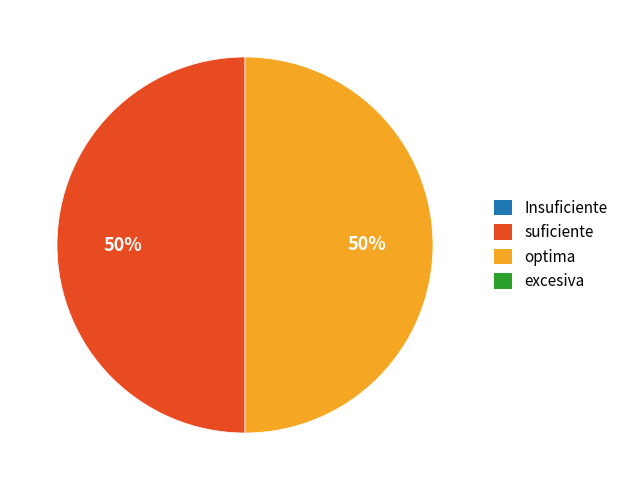

How many segments does this pie chart have?

2